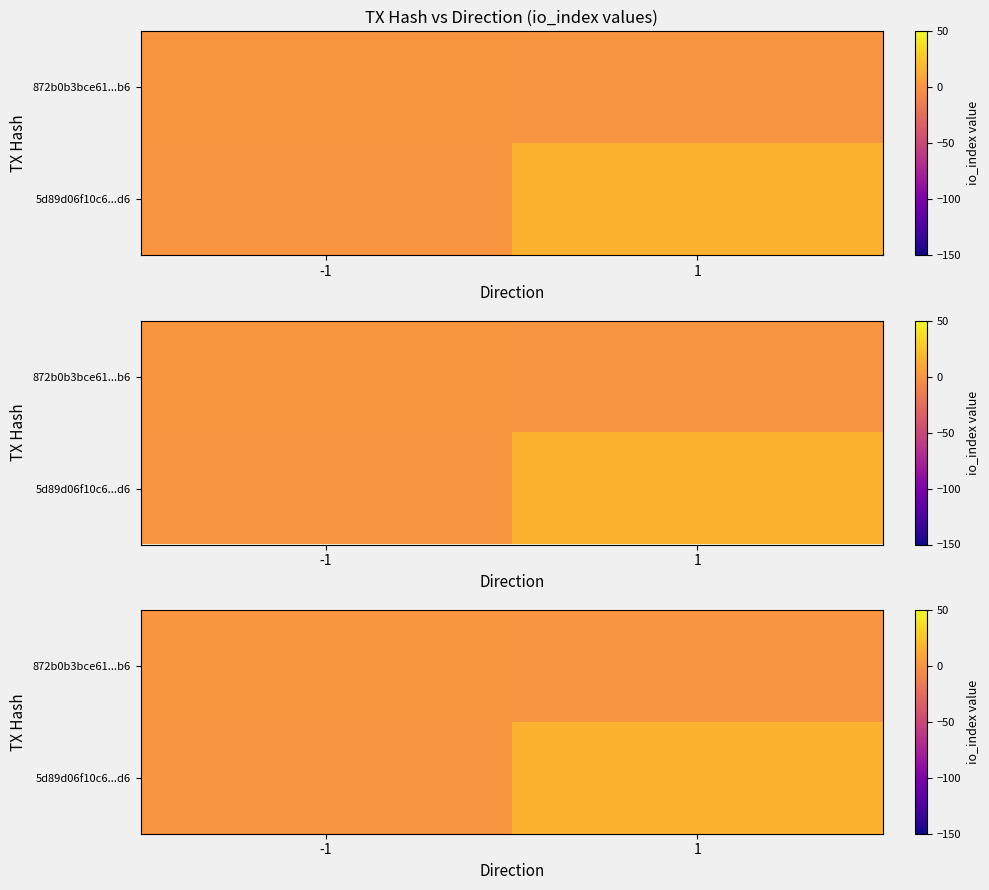

Is it true that 872b0b3bce61...b6 equals 0 at 1?

True